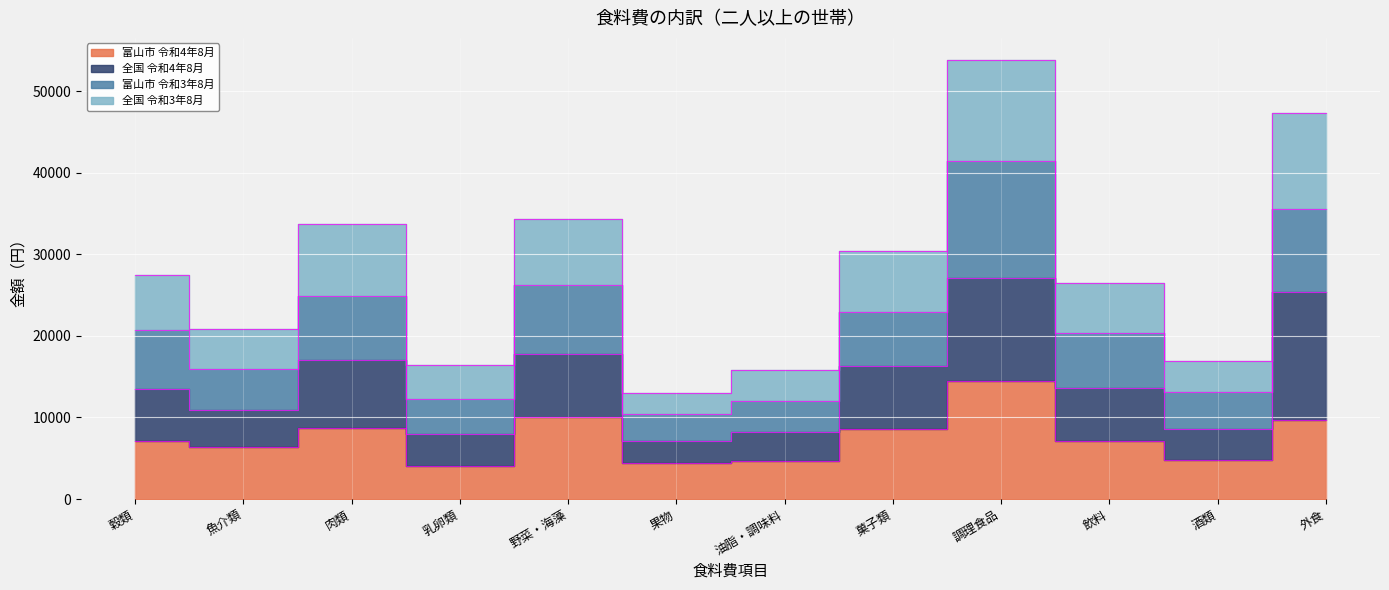

Which has a higher value, 穀類 or 果物?

穀類